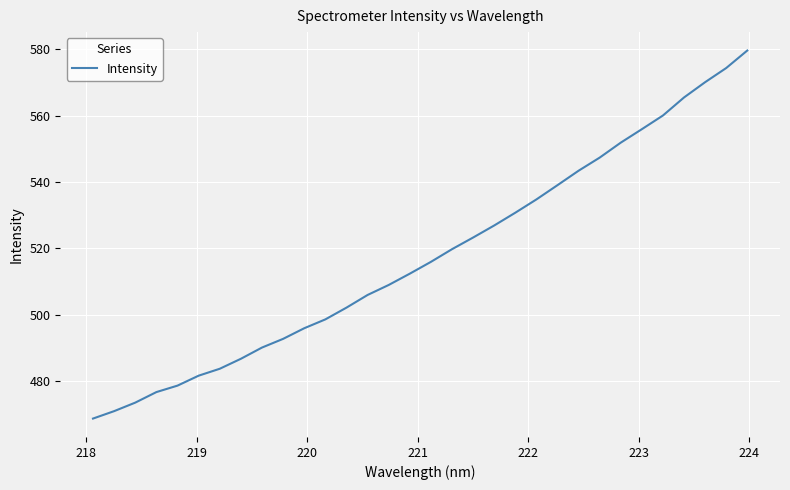

What is the greatest value displayed?

579.6